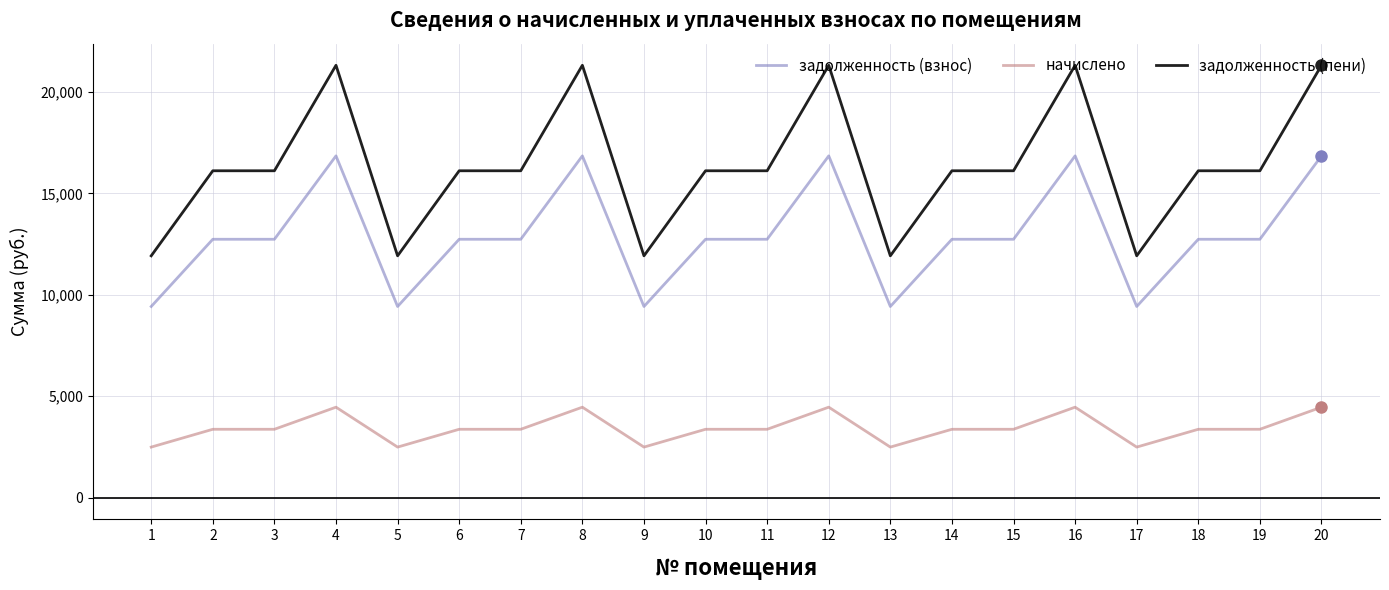

List the series in order of their overall mean, lowest first.

начислено, задолженность (взнос), задолженность (пени)